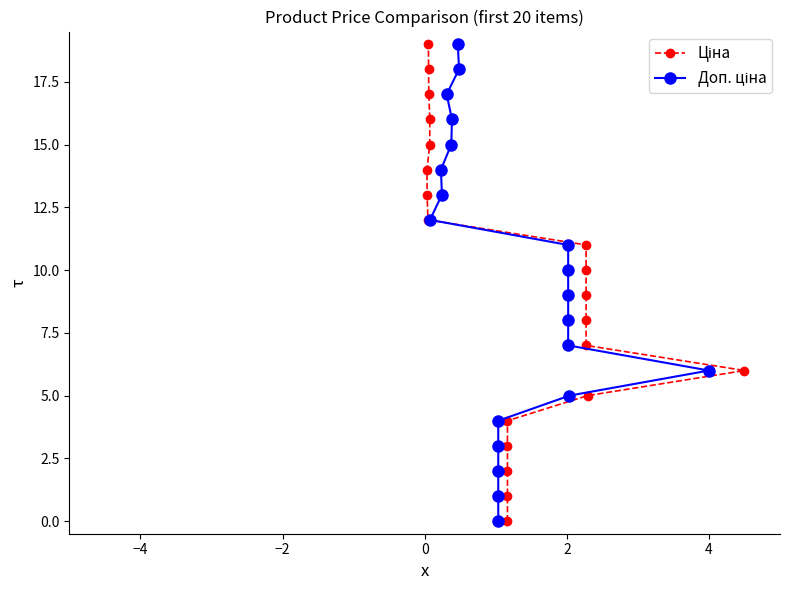

Is the value of Ціна at 2 greater than the value of Доп. ціна at 6?

No